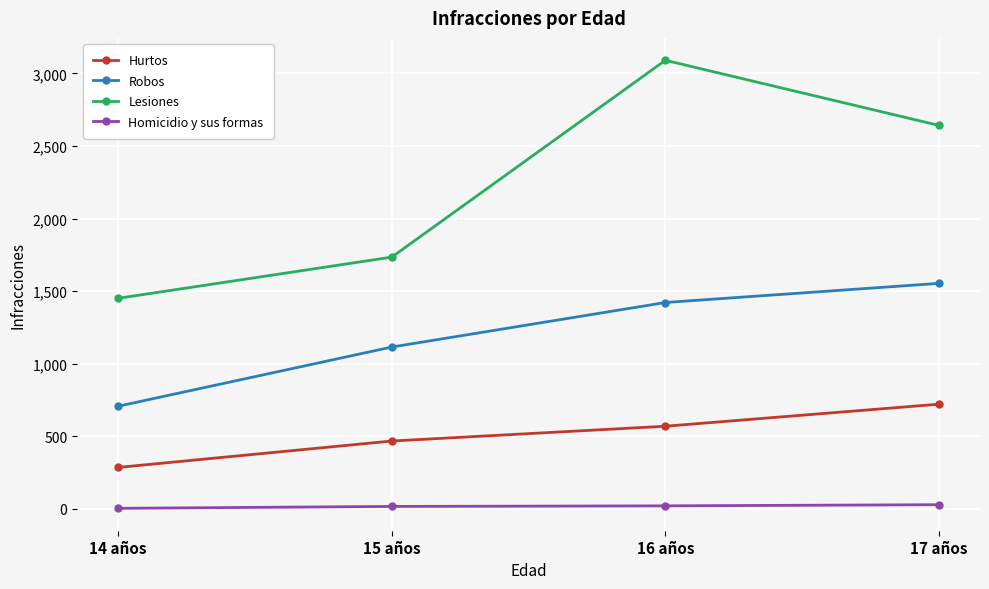

In Lesiones, how many points are higher than both neighbors (excluding endpoints)?

1